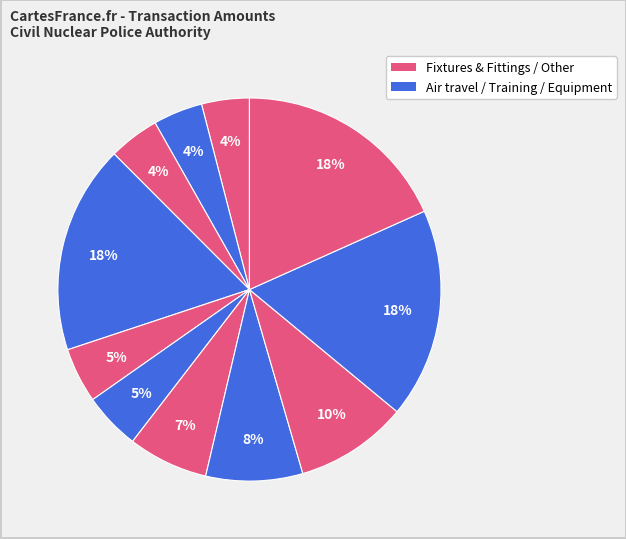

To the nearest percent, what is the average slice percentage?

9%